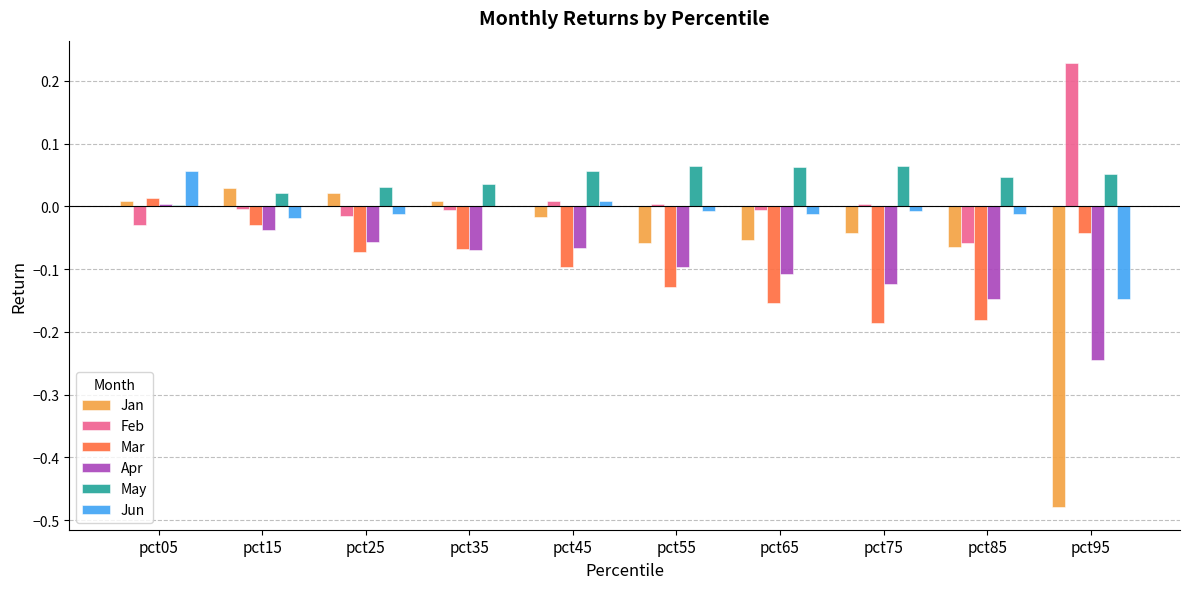

The Jun series shows -0.0 at pct75. True or false?

True